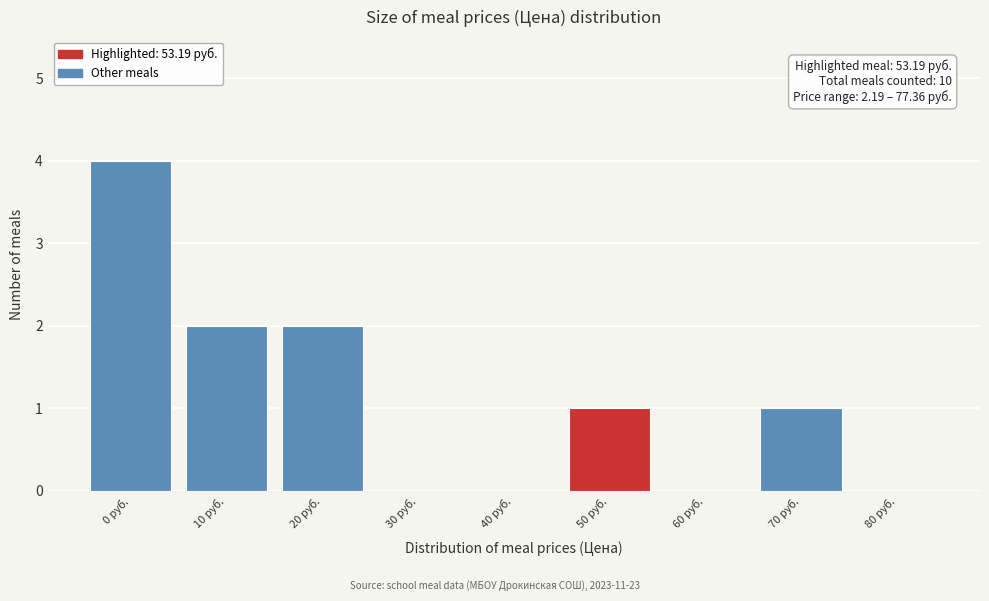

Reading left to right, extract all data points from this chart.

0 руб.=4	10 руб.=2	20 руб.=2	30 руб.=0	40 руб.=0	50 руб.=1	60 руб.=0	70 руб.=1	80 руб.=0